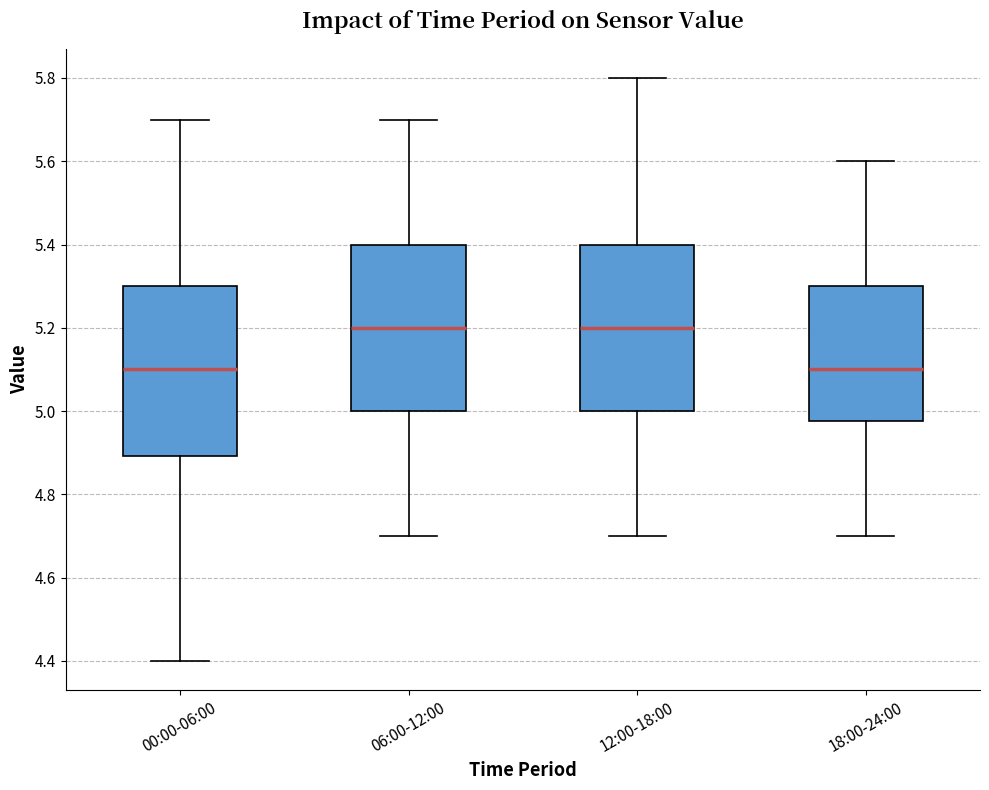

Reading left to right, read every box against the y-axis: the position of its median line, the range the box covers, and the ends of its whiskers. The values are not printed on the chart, so give them approximately, as read against the axis.

00:00-06:00: median 5.10, box 4.90 to 5.30, whiskers 4.40 to 5.70
06:00-12:00: median 5.20, box 5.00 to 5.40, whiskers 4.70 to 5.70
12:00-18:00: median 5.20, box 5.00 to 5.40, whiskers 4.70 to 5.80
18:00-24:00: median 5.10, box 4.98 to 5.30, whiskers 4.70 to 5.60